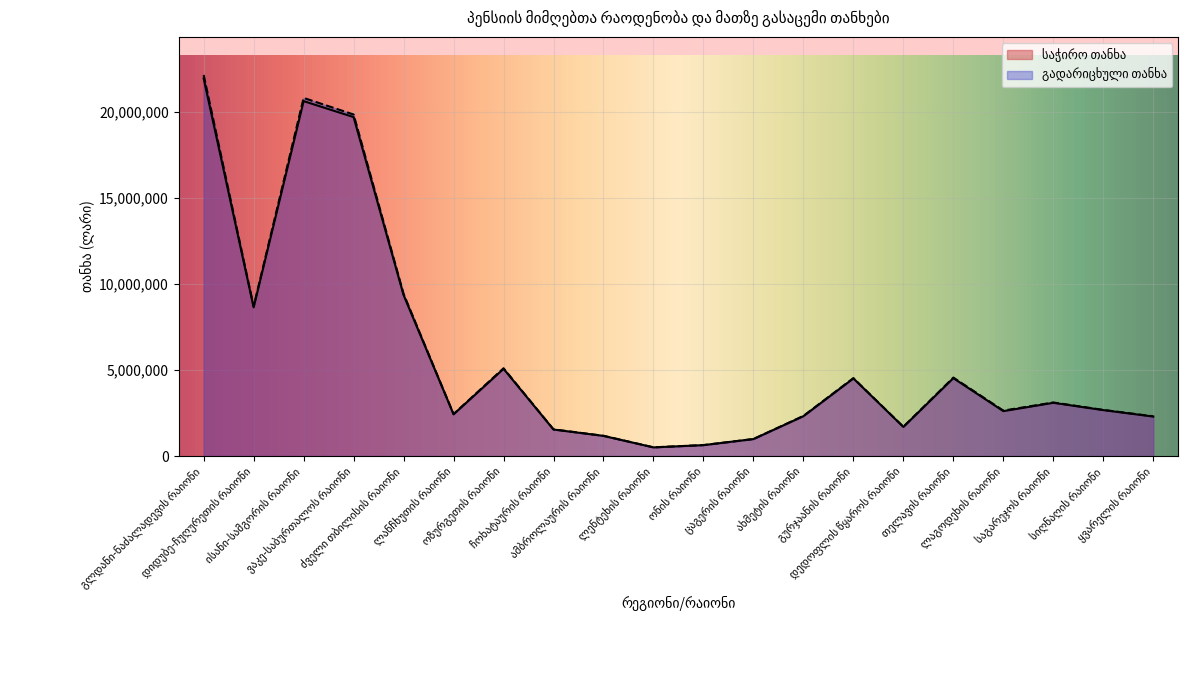

True or false: გადარიცხული თანხა and საჭირო თანხა intersect in this chart.

False